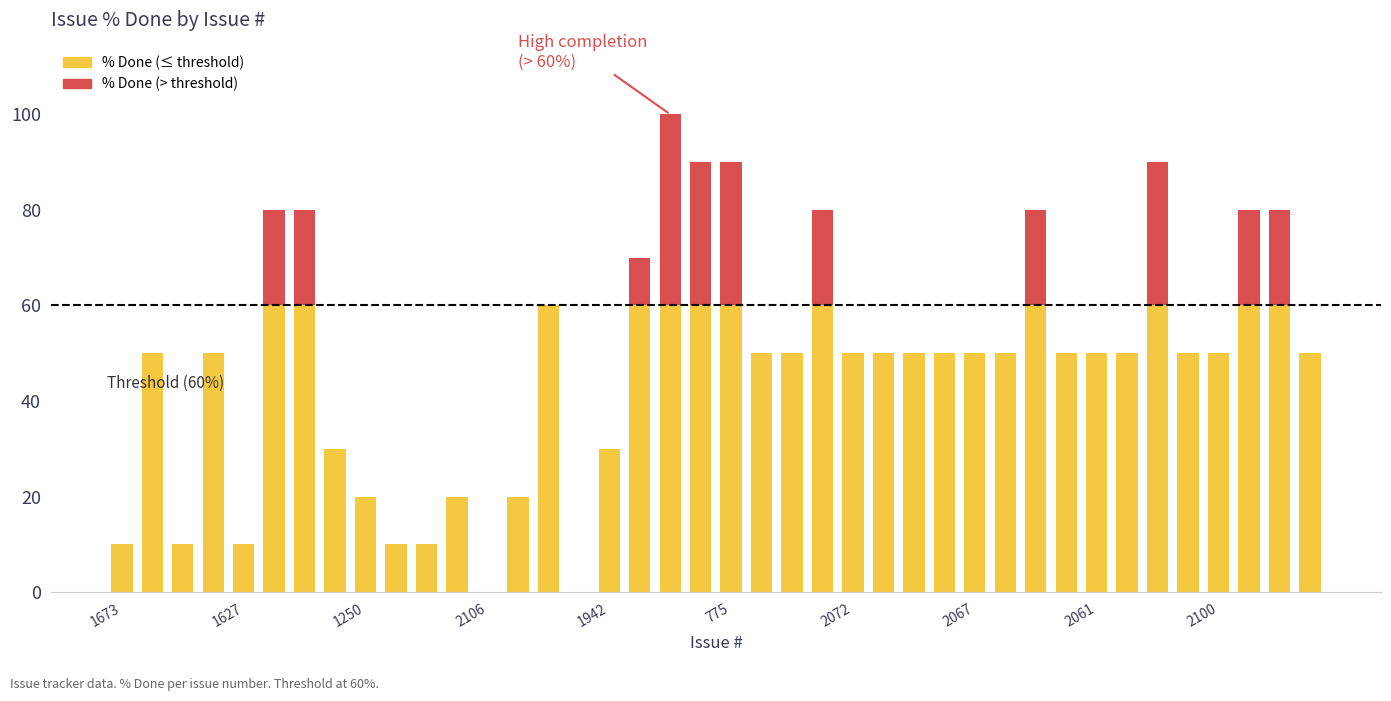

Reading left to right, what are all the values shown in this chart?

% Done (≤ threshold): 10	50	10	50	10	60	60	30	20	10	10	20	0	20	60	0	30	60	60	60	60	50	50	60	50	50	50	50	50	50	60	50	50	50	60	50	50	60	60	50
% Done (> threshold): 0	0	0	0	0	20	20	0	0	0	0	0	0	0	0	0	0	10	40	30	30	0	0	20	0	0	0	0	0	0	20	0	0	0	30	0	0	20	20	0